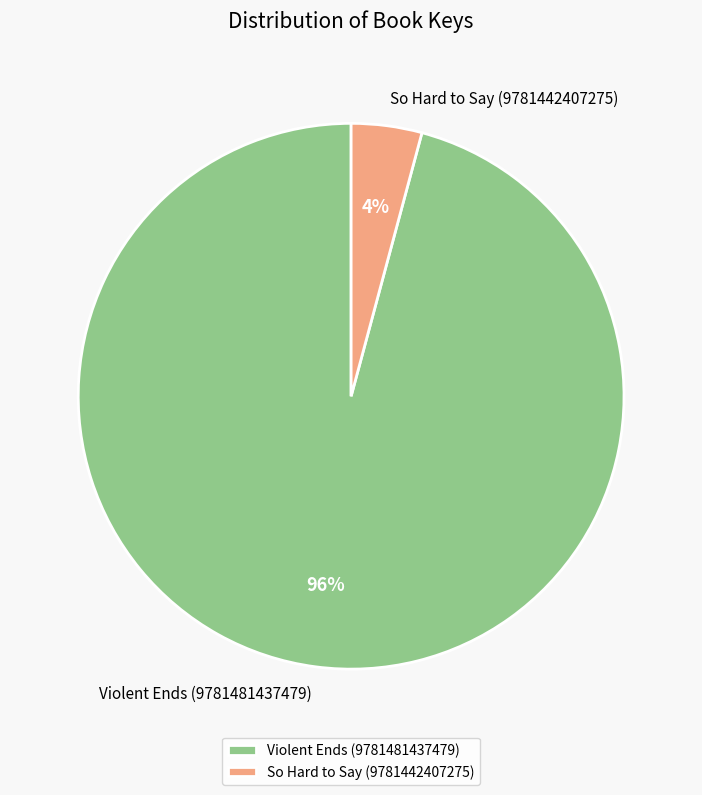

The So Hard to Say (9781442407275) slice represents 4% of the pie. True or false?

True